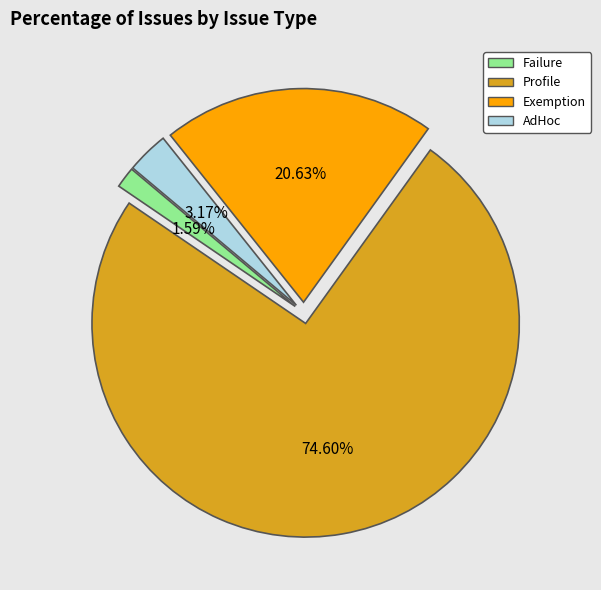

Approximately how many times larger is the value at Exemption compared to AdHoc?

6.5